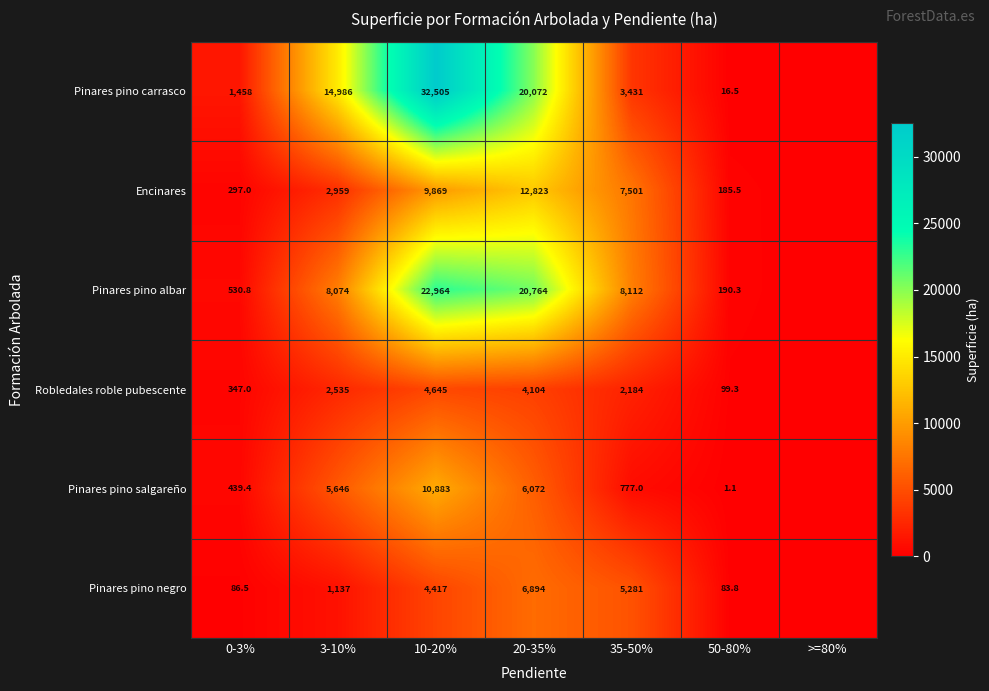

What is the total value across all series at 10-20%?

85283.0